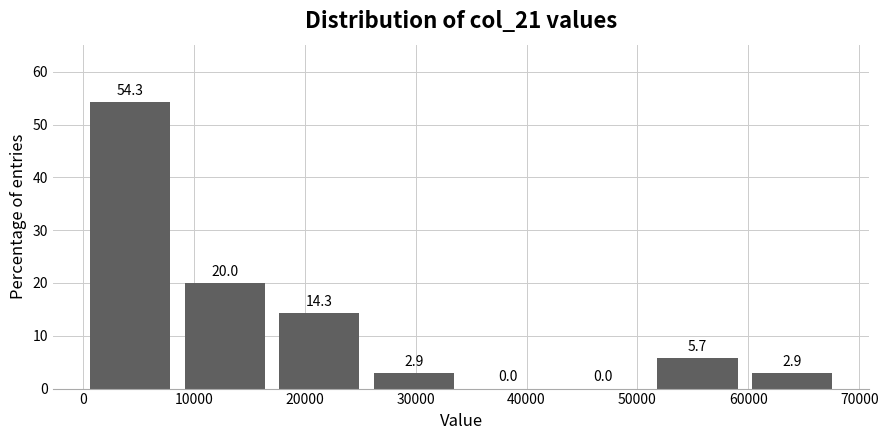

What is the height of the bar covering 26000 to 34000 on the x-axis? The bar edges are not printed on the chart, so give them approximately, as read against the axis.

2.9